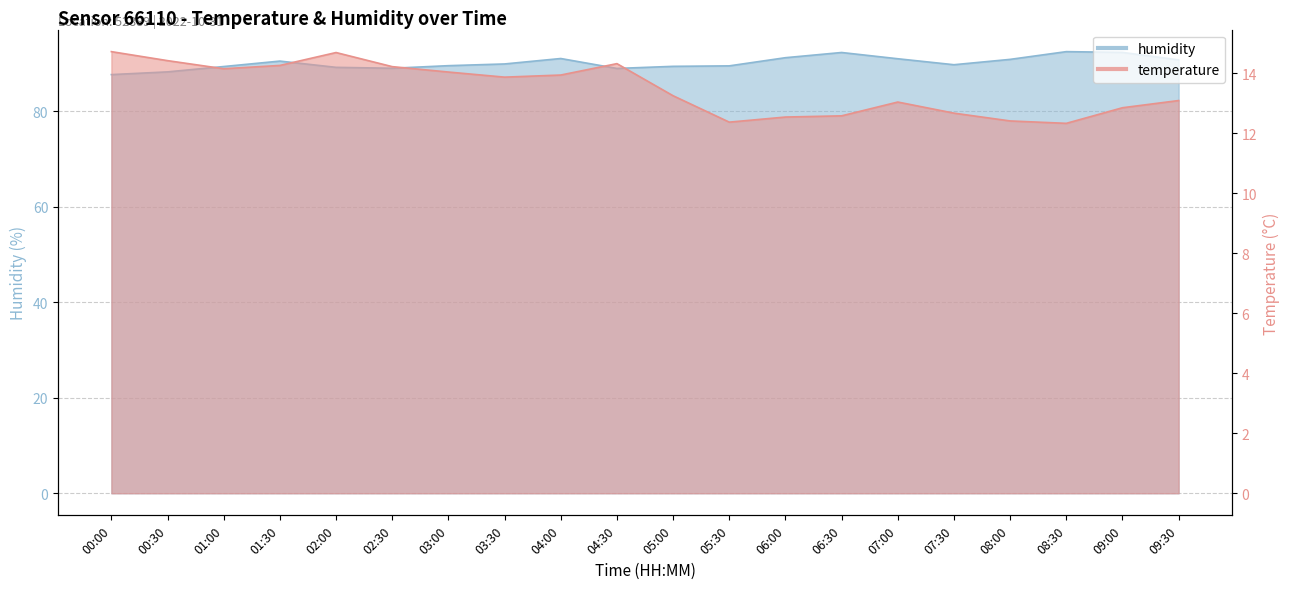

Which has a higher value, 09:30 or 07:30?

09:30